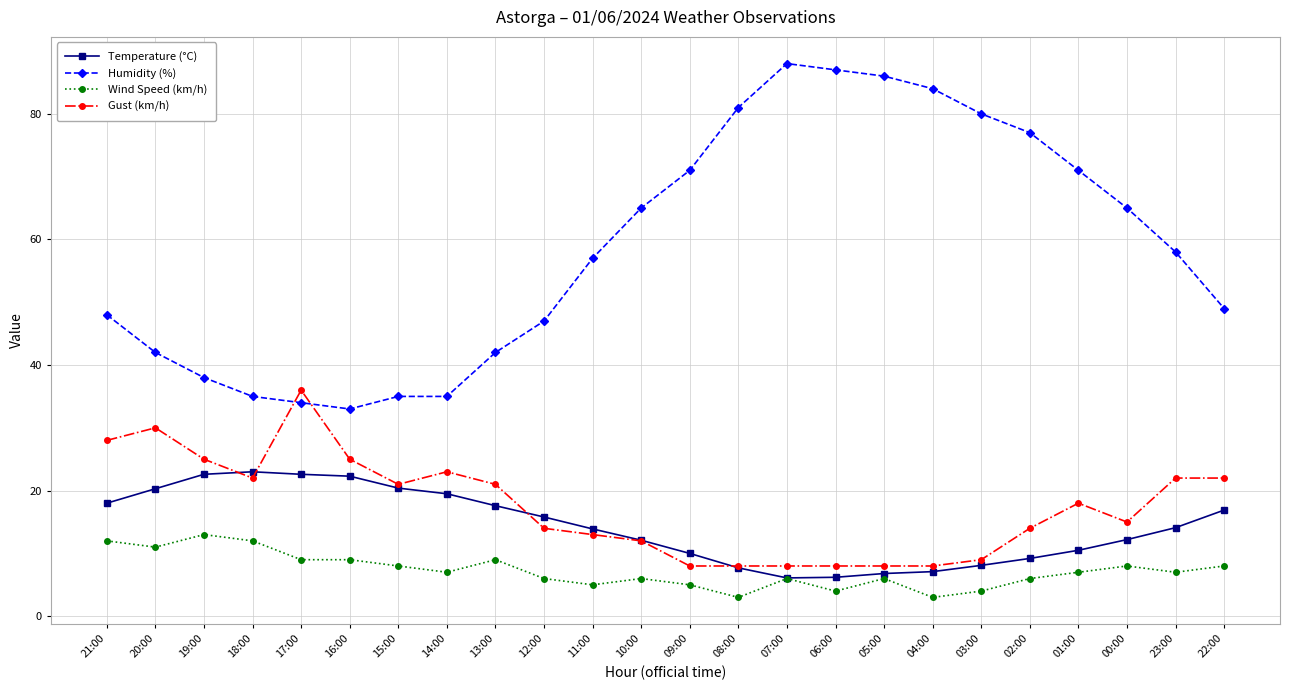

Read the Gust (km/h) value at 02:00.

14.0